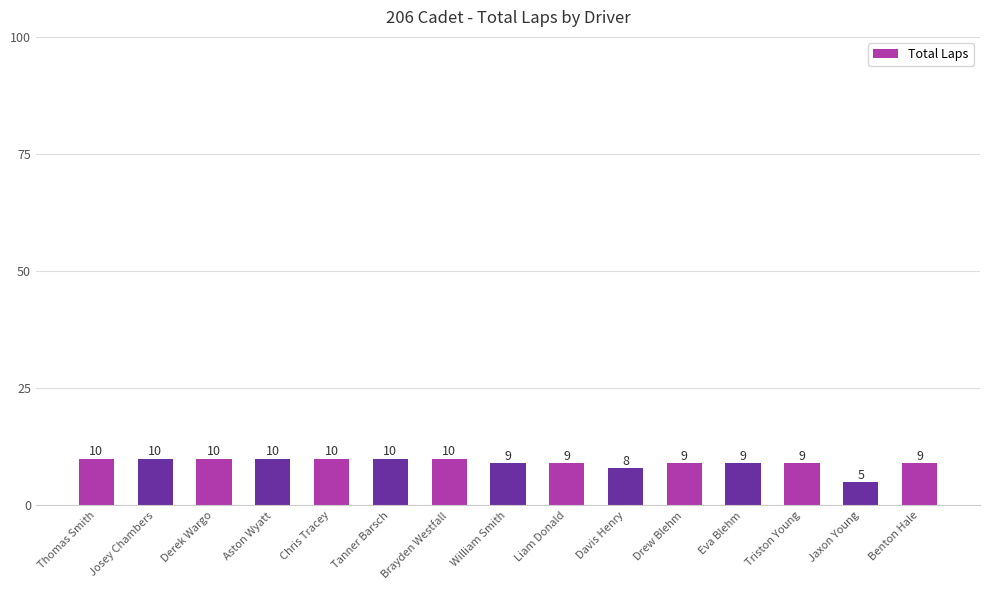

The chart shows a value of 8 at Davis Henry. True or false?

True